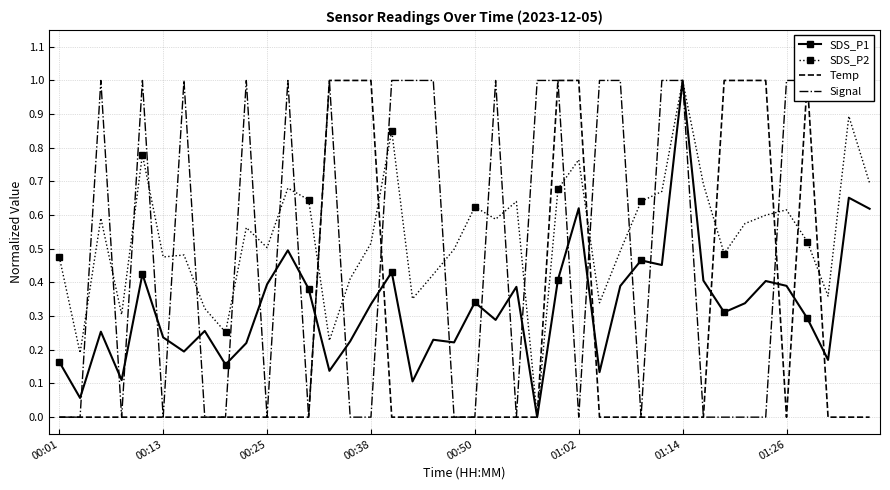

At which category is the sum across all series the highest?

24